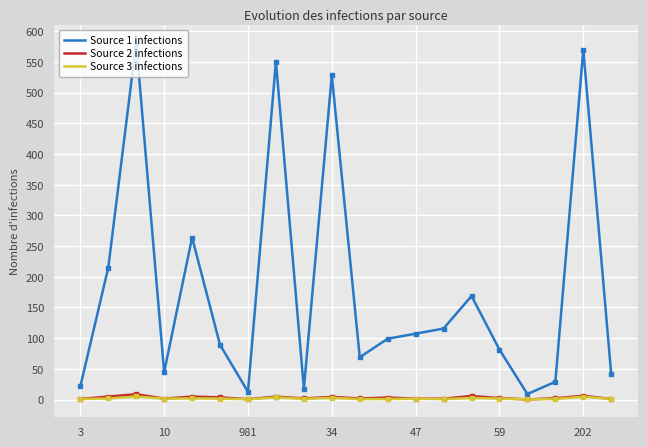

Which series has the largest total across all categories?

Source 1 infections